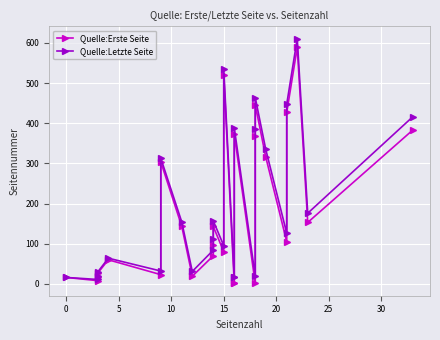

True or false: Quelle:Erste Seite and Quelle:Letzte Seite cross at least once.

False